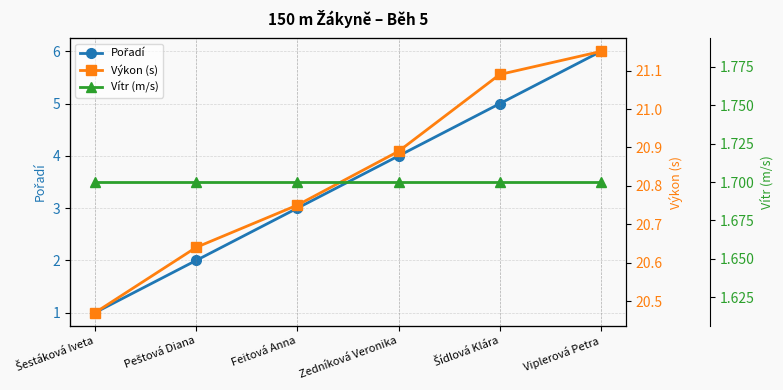

Reading left to right, extract all data points from this chart.

Pořadí: Šestáková Iveta=1.0	Peštová Diana=2.0	Feitová Anna=3.0	Zedníková Veronika=4.0	Šídlová Klára=5.0	Viplerová Petra=6.0
Výkon (s): Šestáková Iveta=20.5	Peštová Diana=20.6	Feitová Anna=20.8	Zedníková Veronika=20.9	Šídlová Klára=21.1	Viplerová Petra=21.1
Vítr (m/s): Šestáková Iveta=1.7	Peštová Diana=1.7	Feitová Anna=1.7	Zedníková Veronika=1.7	Šídlová Klára=1.7	Viplerová Petra=1.7